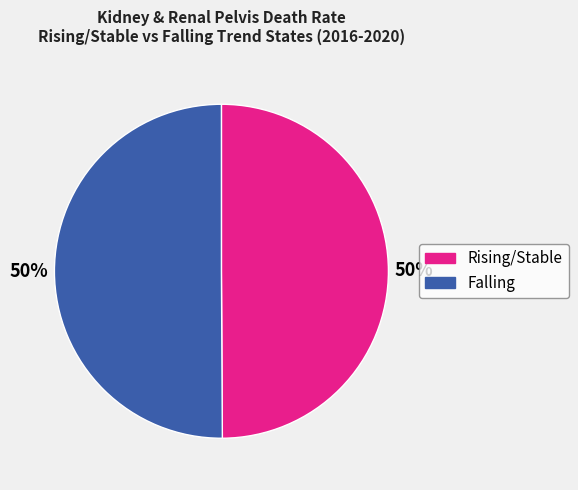

Count the number of slices in the pie.

2